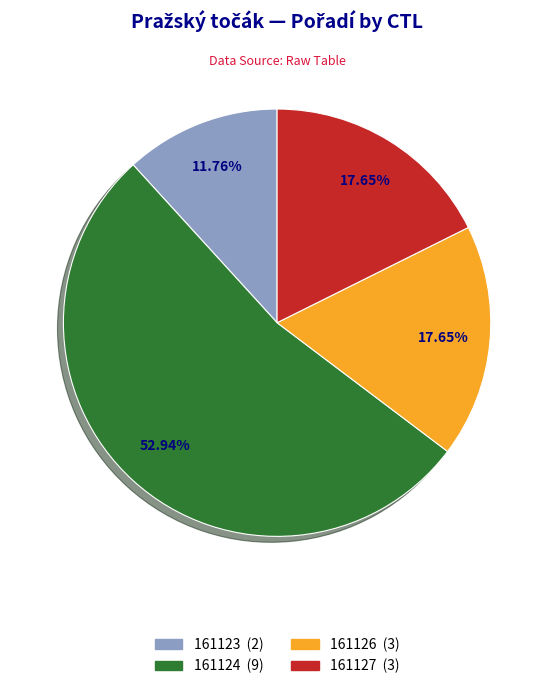

Which has a higher value, 161127 or 161124?

161124